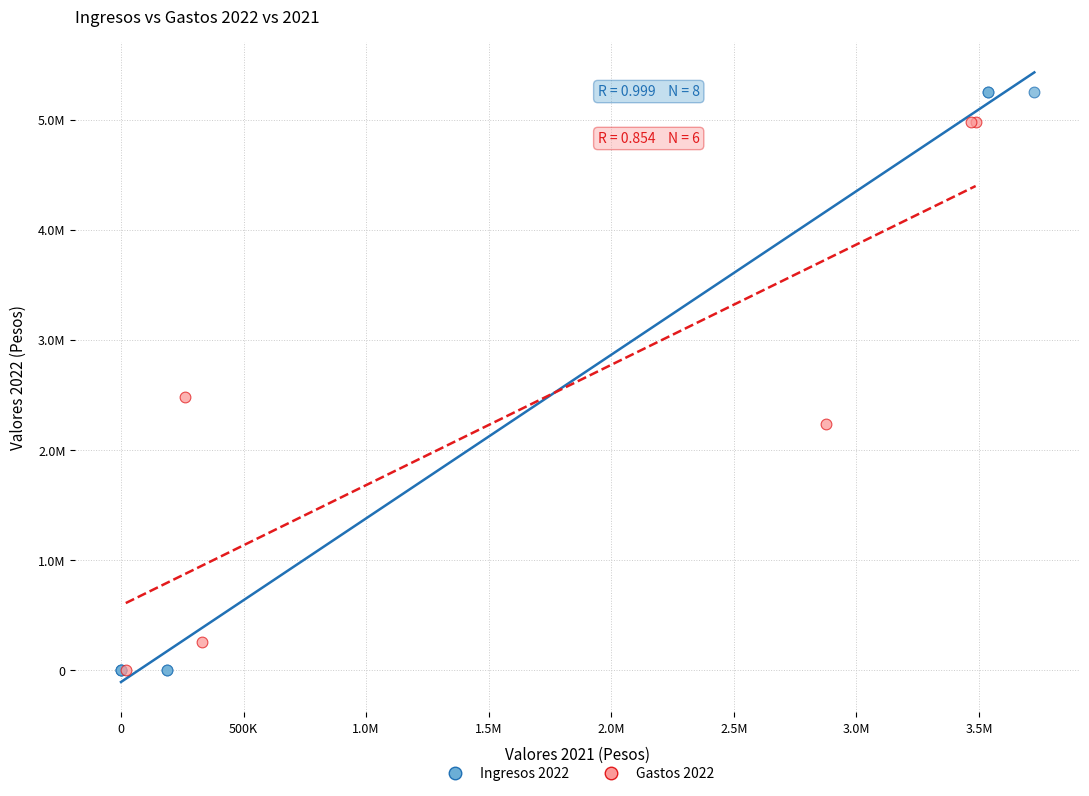

Which series has the largest Y range (max minus min)?

Ingresos 2022